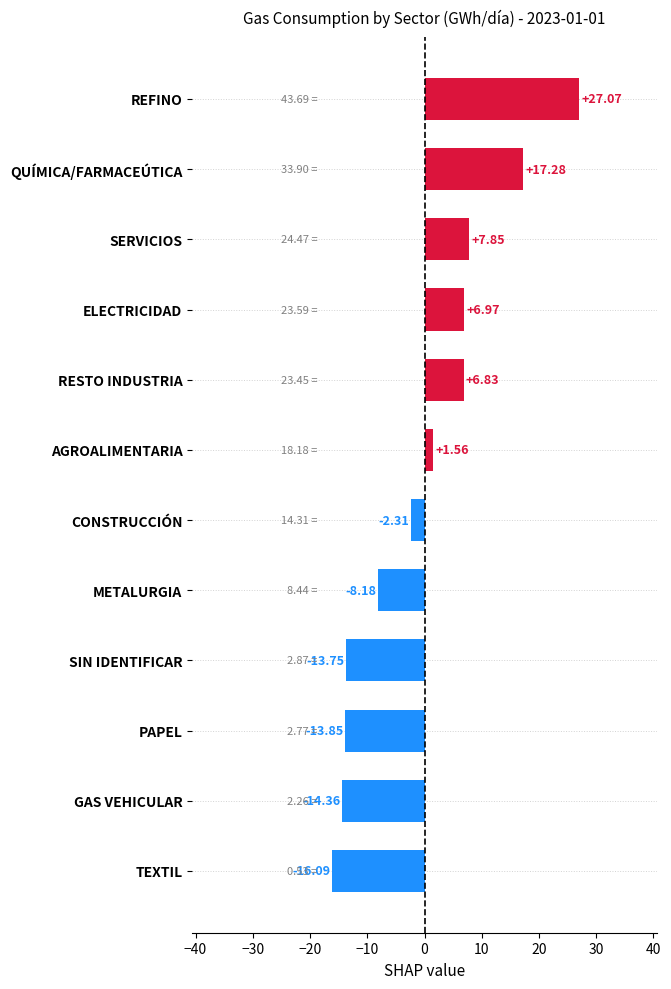

True or false: the data shows 7.8 at SERVICIOS.

True